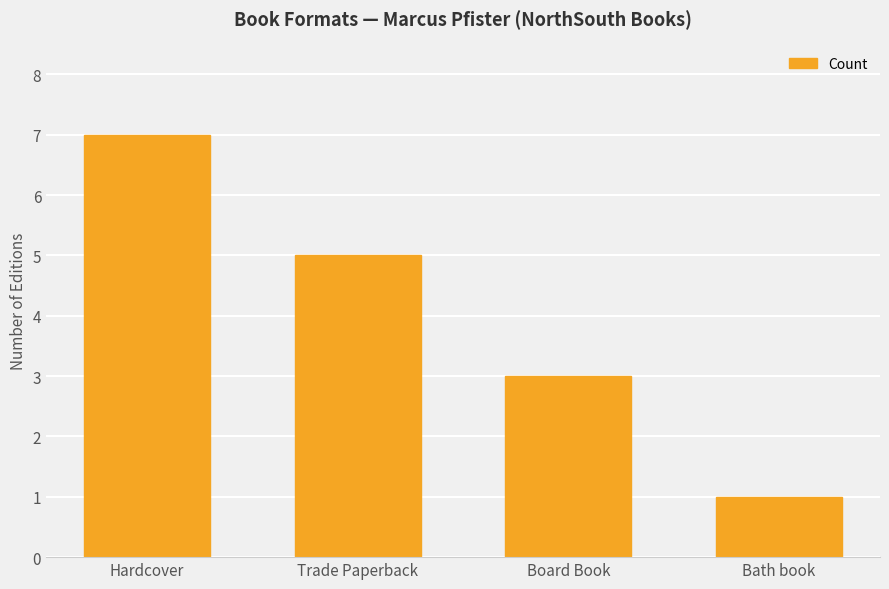

What is the minimum value shown in the chart?

1